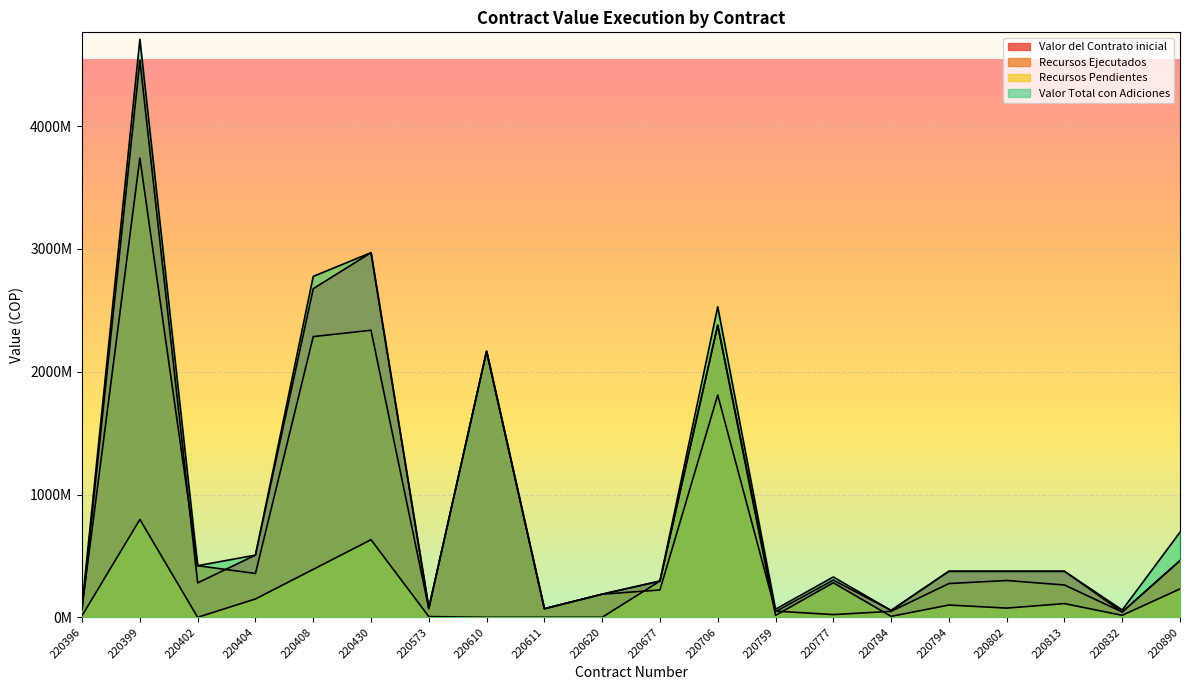

At which category does Valor del Contrato inicial reach its first local valley?

220402